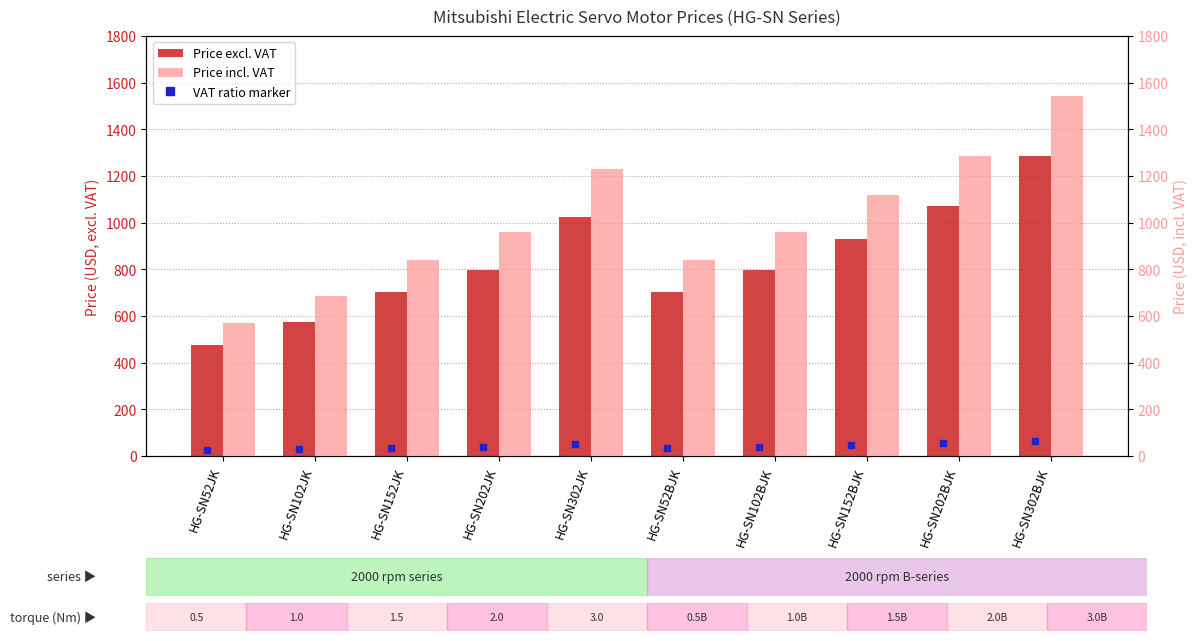

Which series has the largest range (max minus min)?

Price incl. VAT